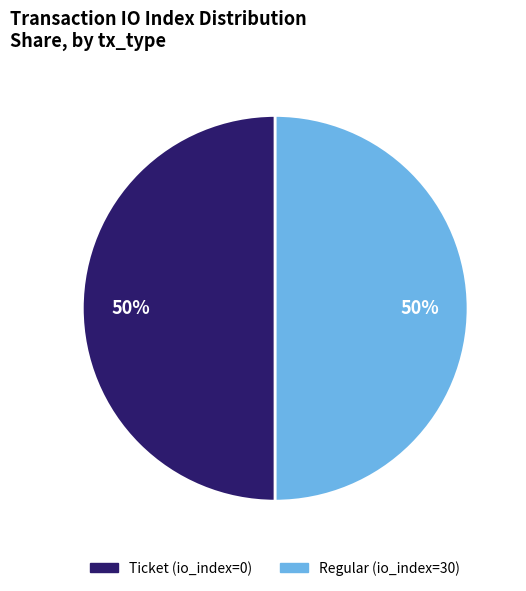

To the nearest percent, what is the combined percentage of Regular (io_index=30) and Ticket (io_index=0)?

100%